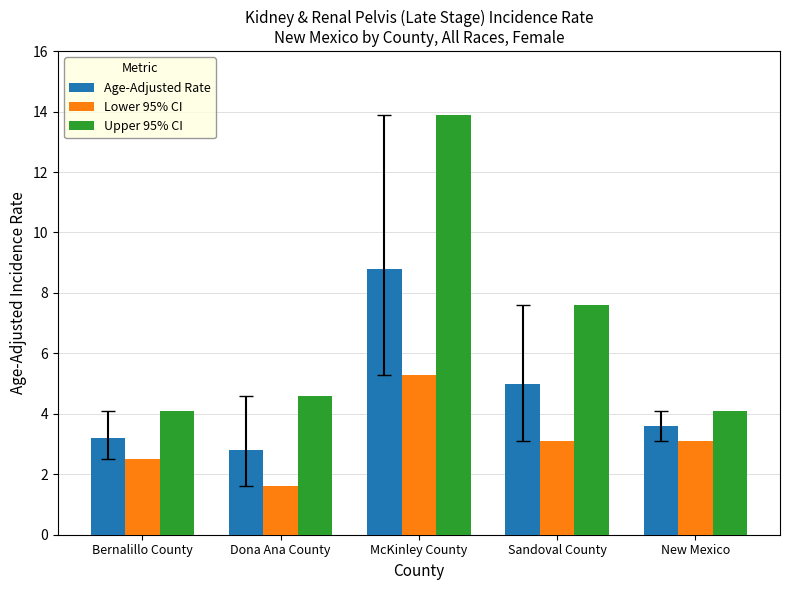

The Age-Adjusted Rate series shows 3.6 at New Mexico. True or false?

True